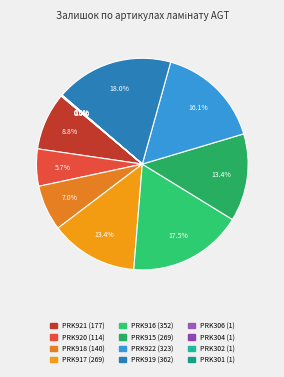

What is the total percentage of PRK915 and PRK301?

13.4%